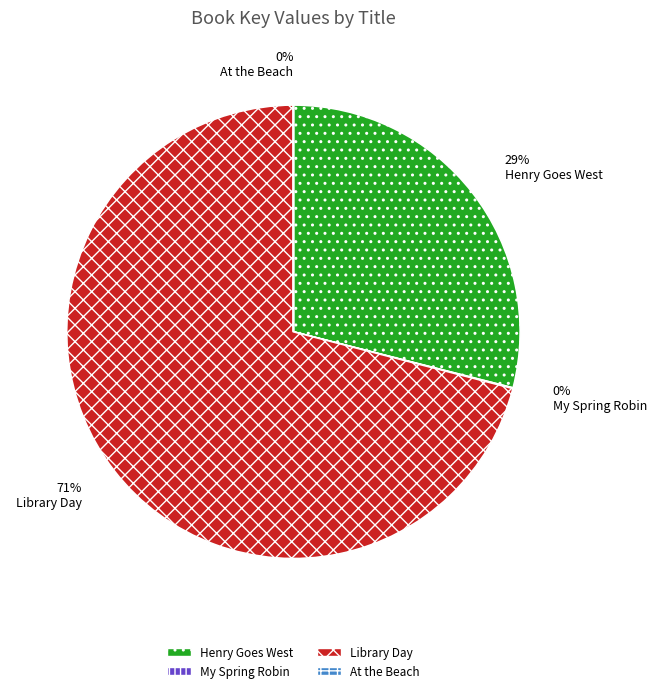

Is it true that Henry Goes West is 38% of the pie?

False